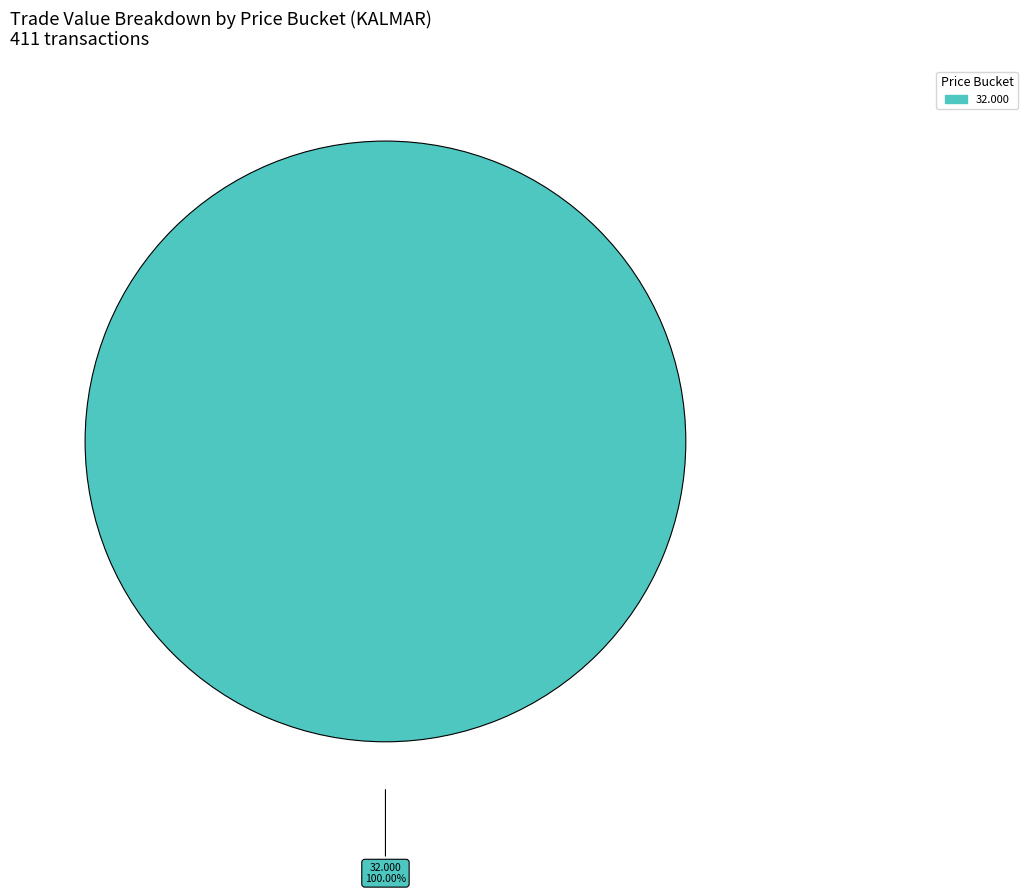

Is there any slice that represents more than half of the pie?

Yes